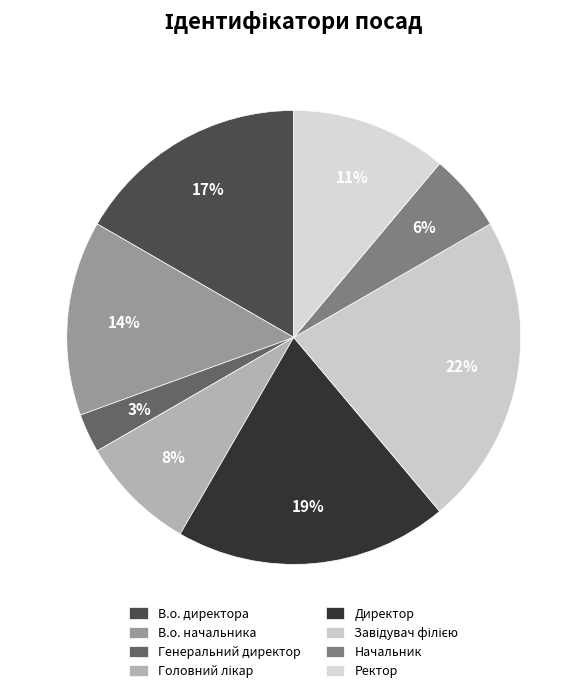

Does any single category account for the majority?

No